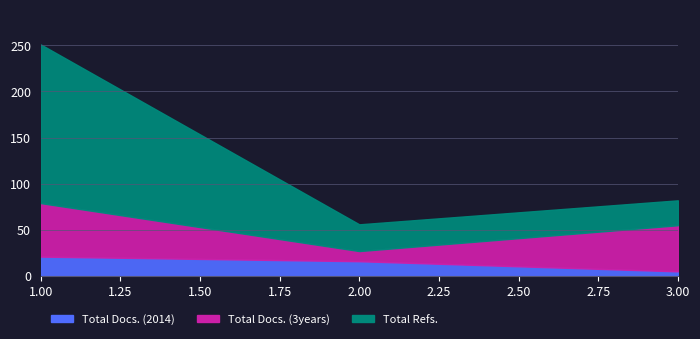

Reading left to right, transcribe all the data shown in this chart.

Total Docs. (2014): 21	16	5
Total Docs. (3years): 58	11	50
Total Refs.: 172	29	27